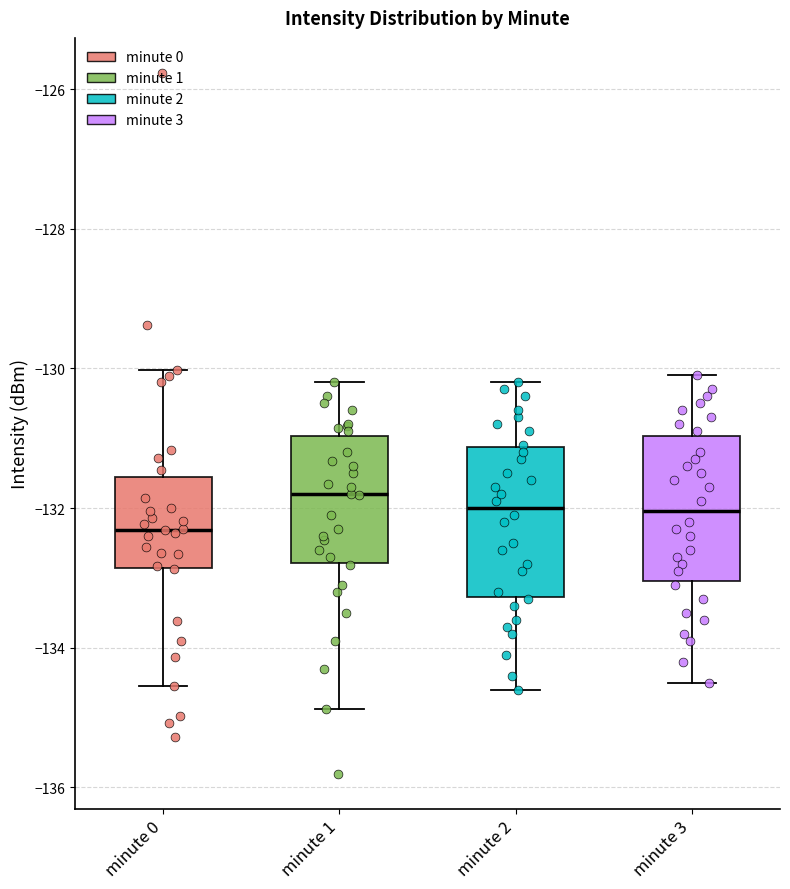

Where does the upper whisker of the box for minute 2 end on the y-axis? The values are not printed on the chart, so give them approximately, as read against the axis.

-130.2